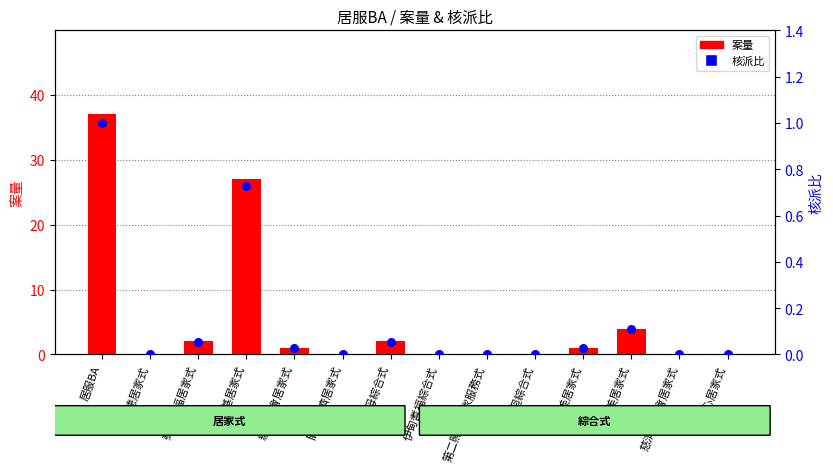

Which series reaches the maximum Y coordinate?

案量